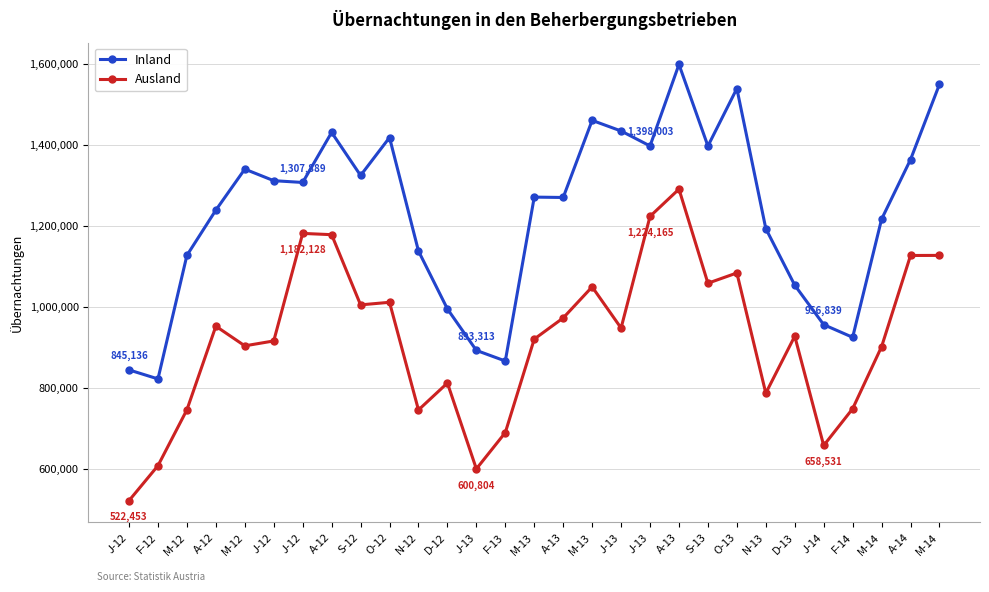

How many lines are shown in the chart?

2